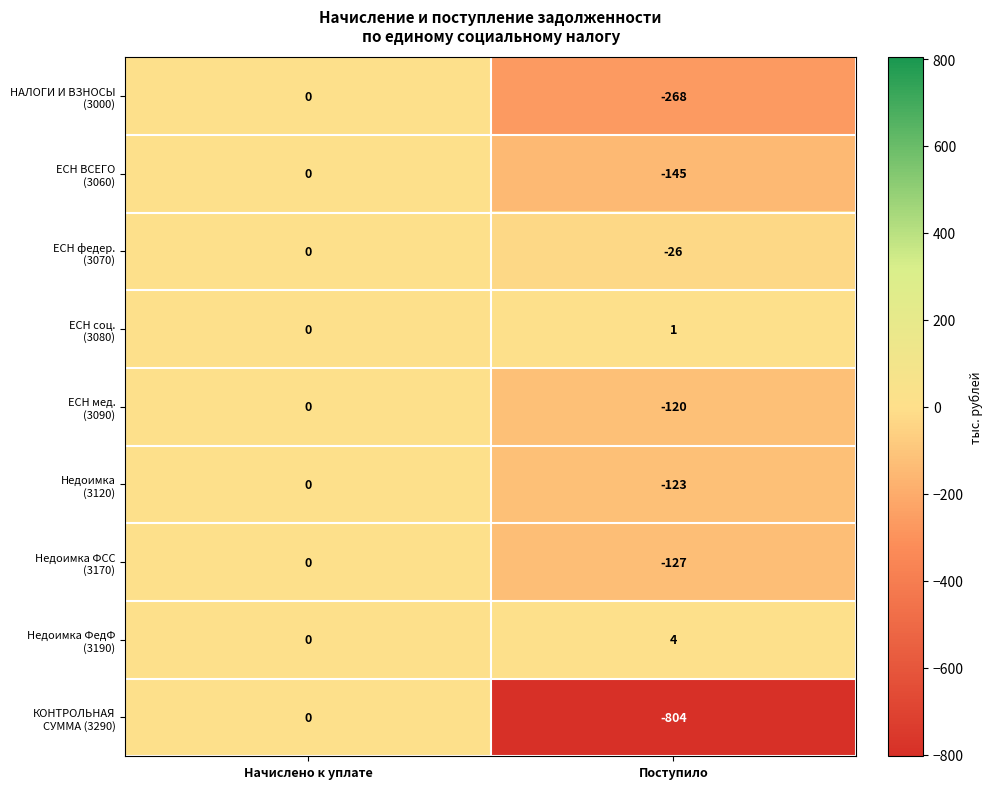

What is the spread (max minus min) of values at Поступило?

808